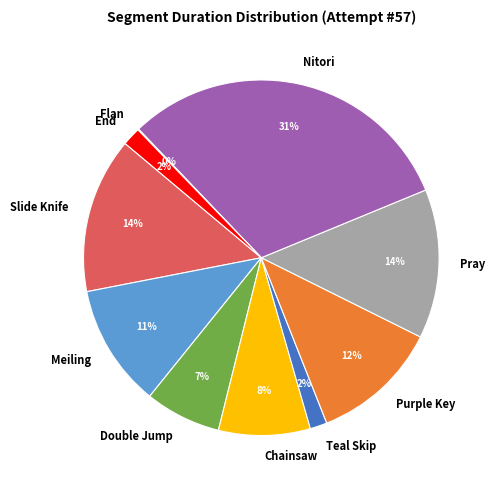

What is the ratio of the value at Pray to the value at Slide Knife?

1.0